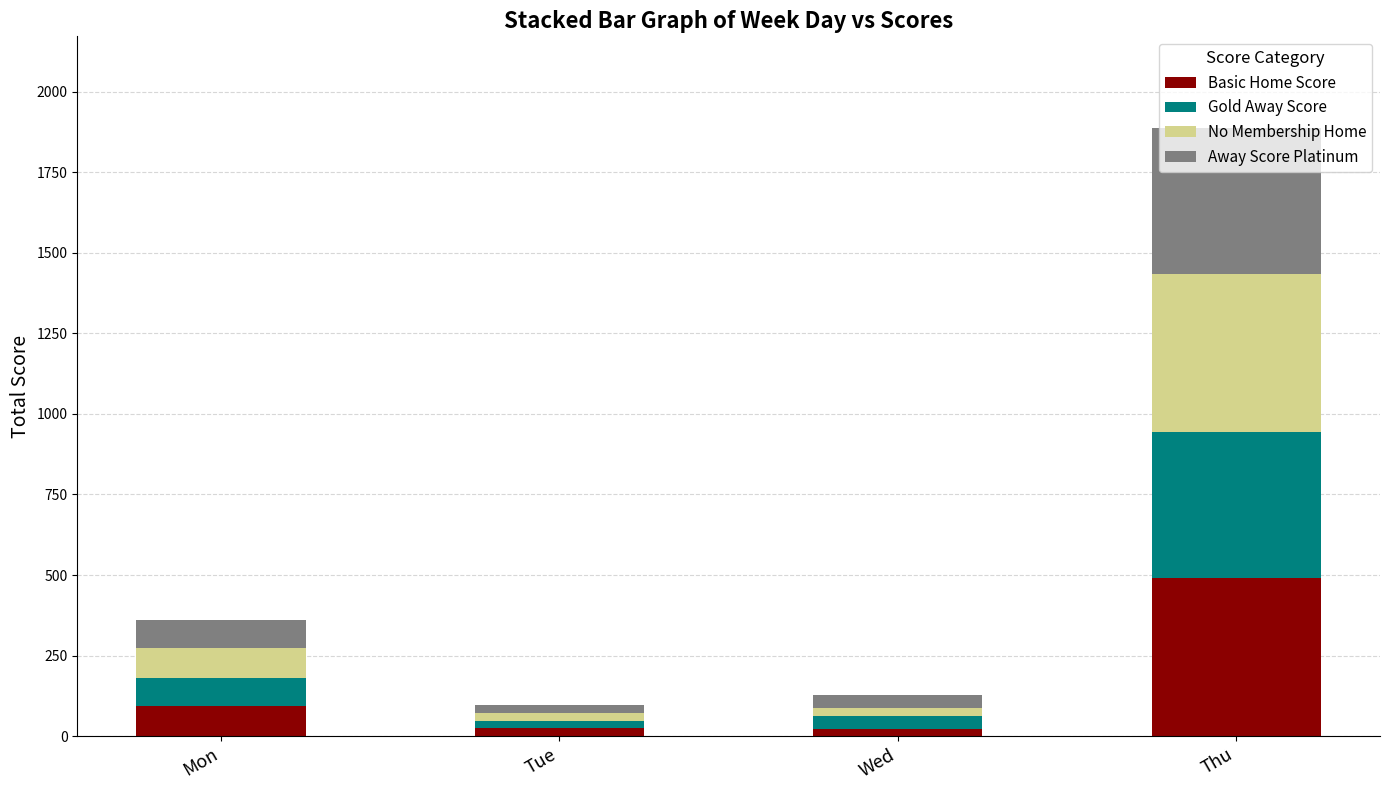

Are the bars horizontal?

No